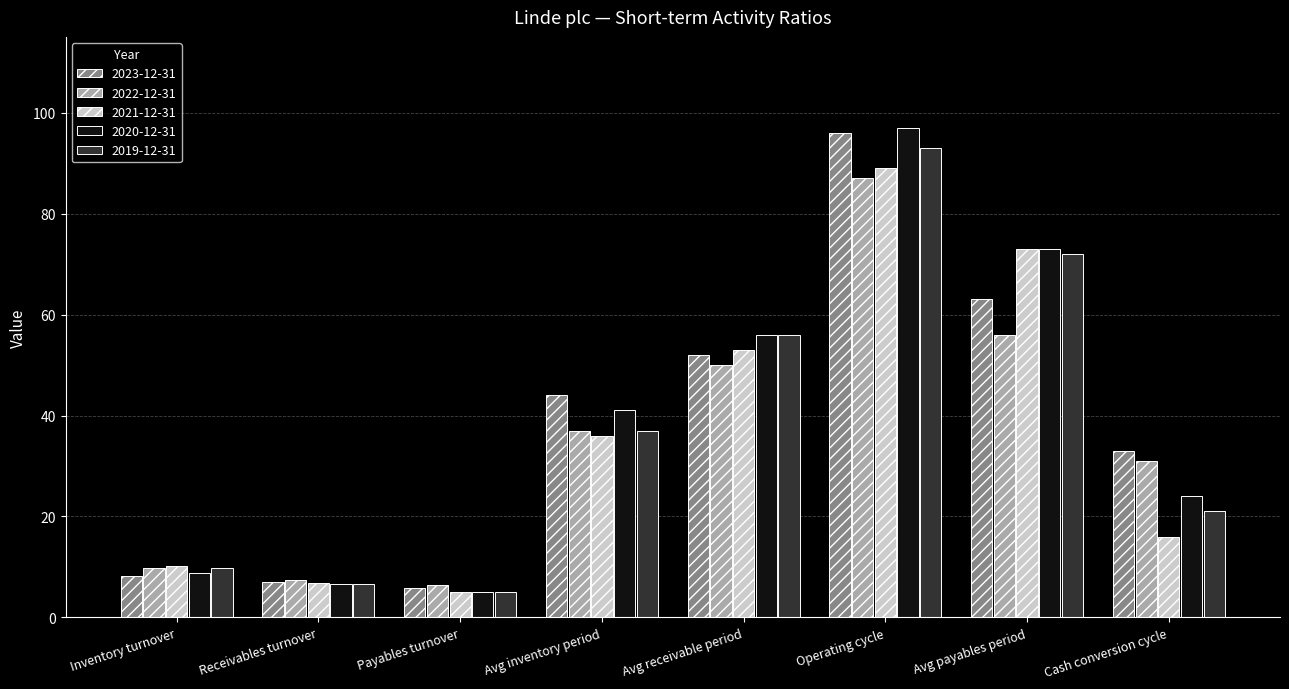

List the series in order of their peak value, highest first.

2020-12-31, 2023-12-31, 2019-12-31, 2021-12-31, 2022-12-31